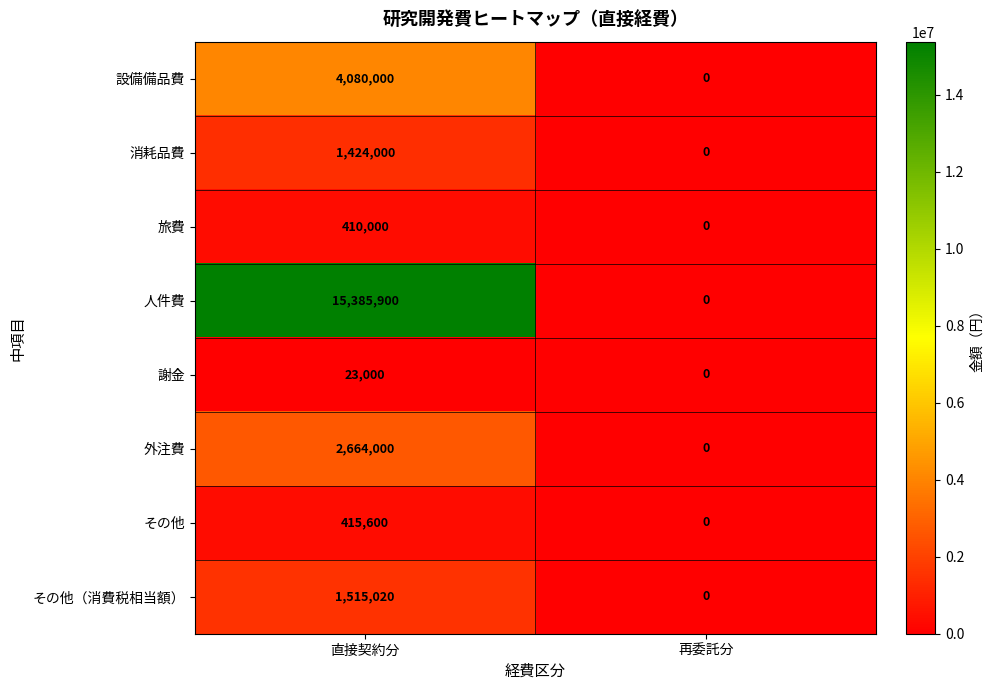

How many data points in 消耗品費 are less than 1424000?

1